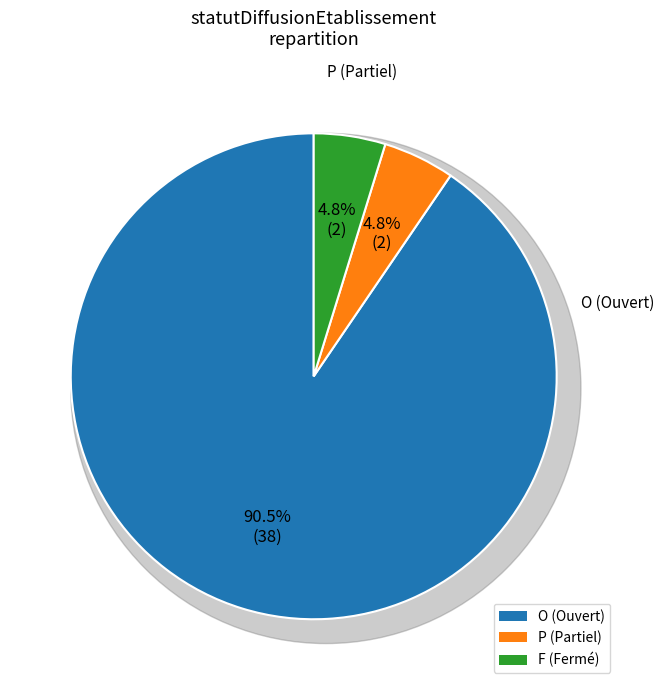

Rank the categories by value from highest to lowest.

O, P, F